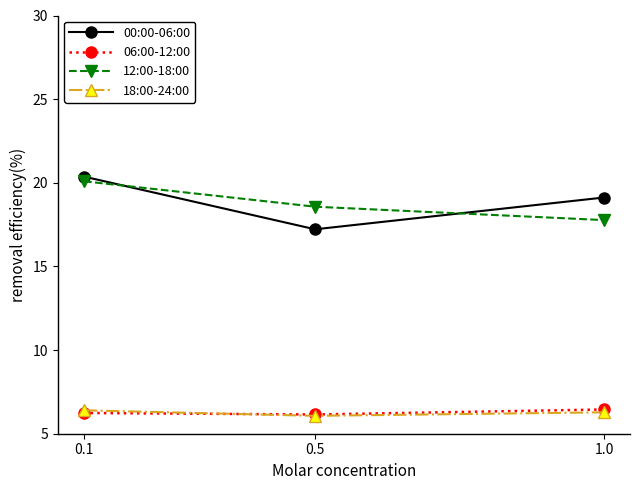

What position from the left is 0.1?

1